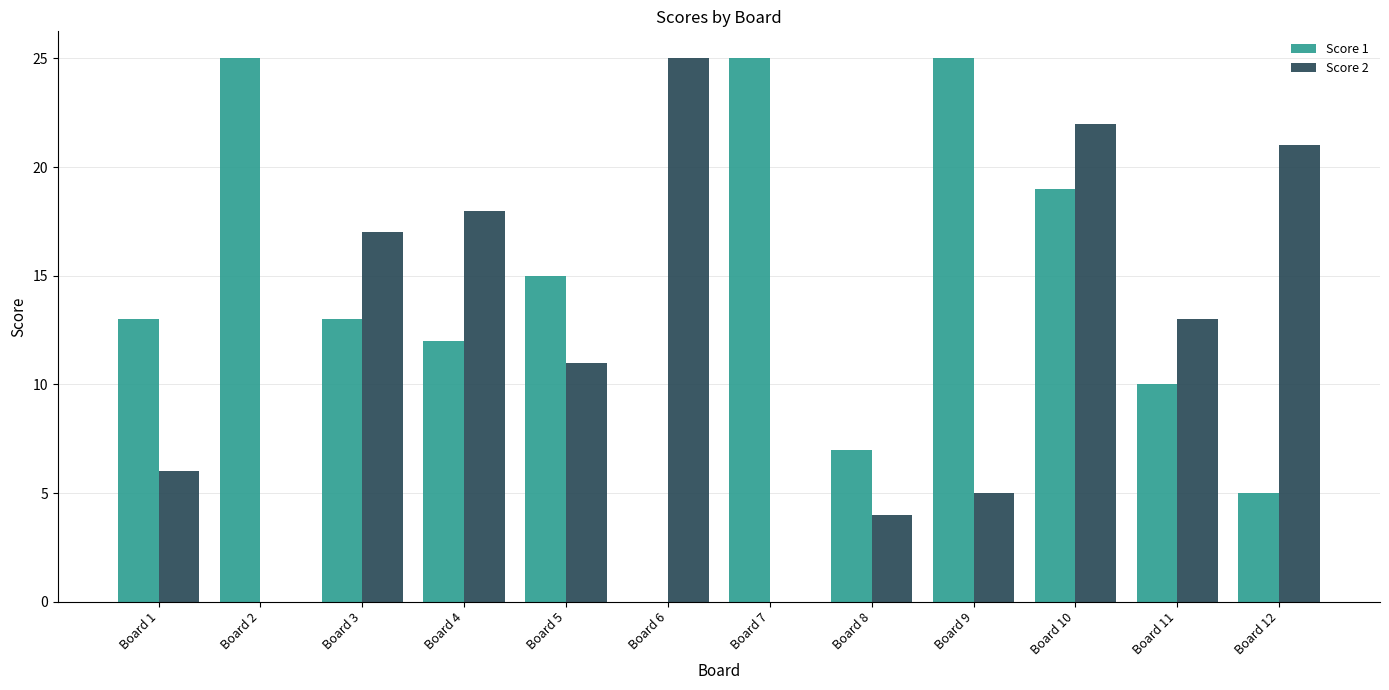

What is the sum of all Score 1 values?

169